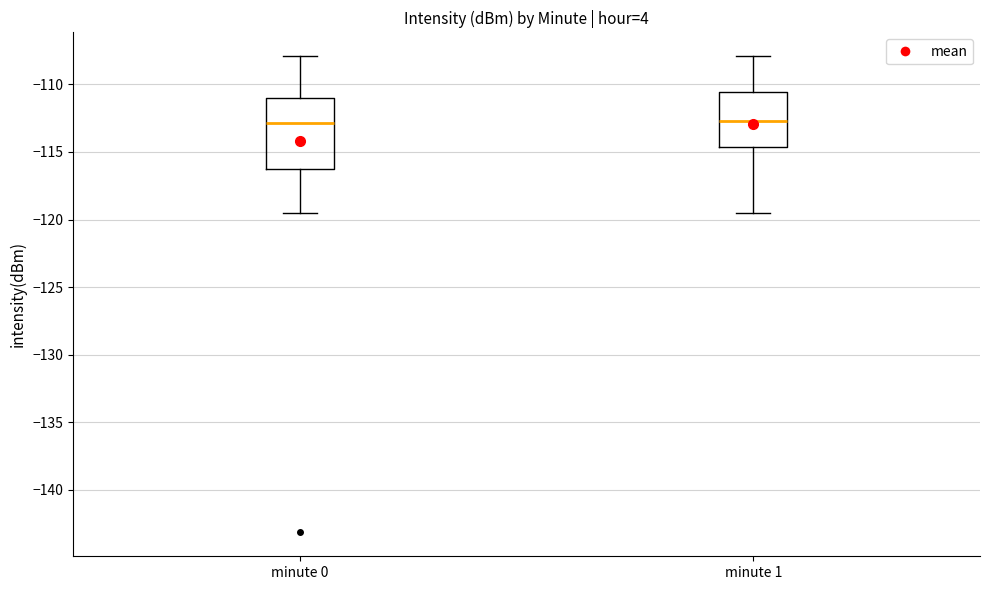

Comparing the boxes themselves (not the whiskers), which one is the tallest?

minute 0